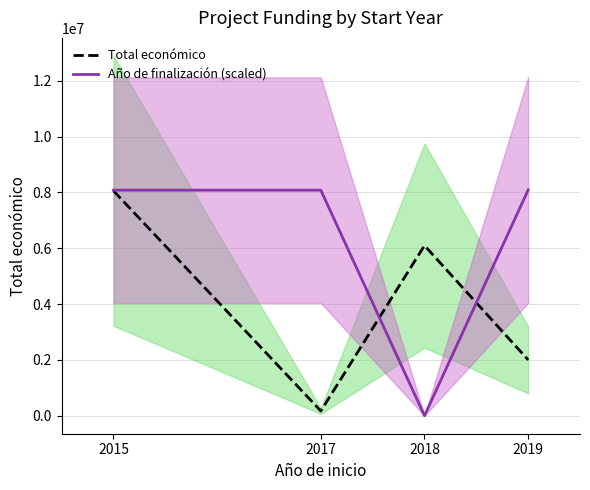

Which series has the largest total across all categories?

Año de finalización (scaled)